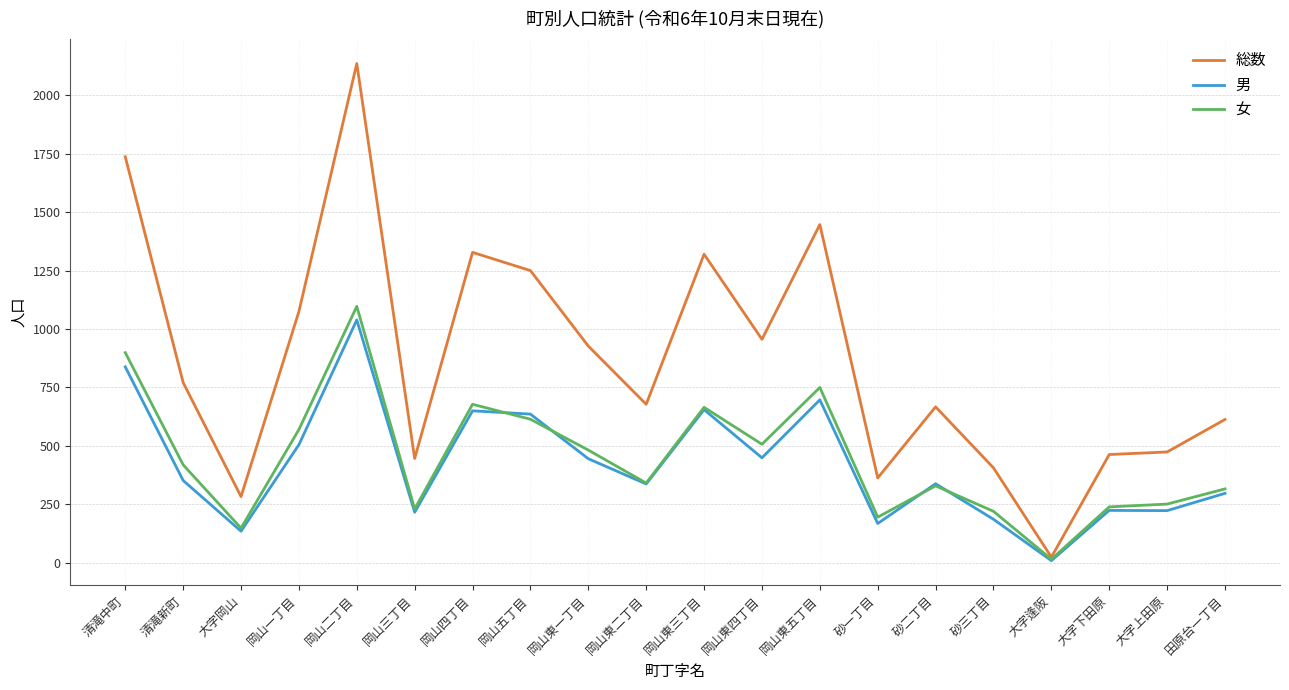

Is the value of 男 at 砂二丁目 greater than the value of 総数 at 岡山三丁目?

No